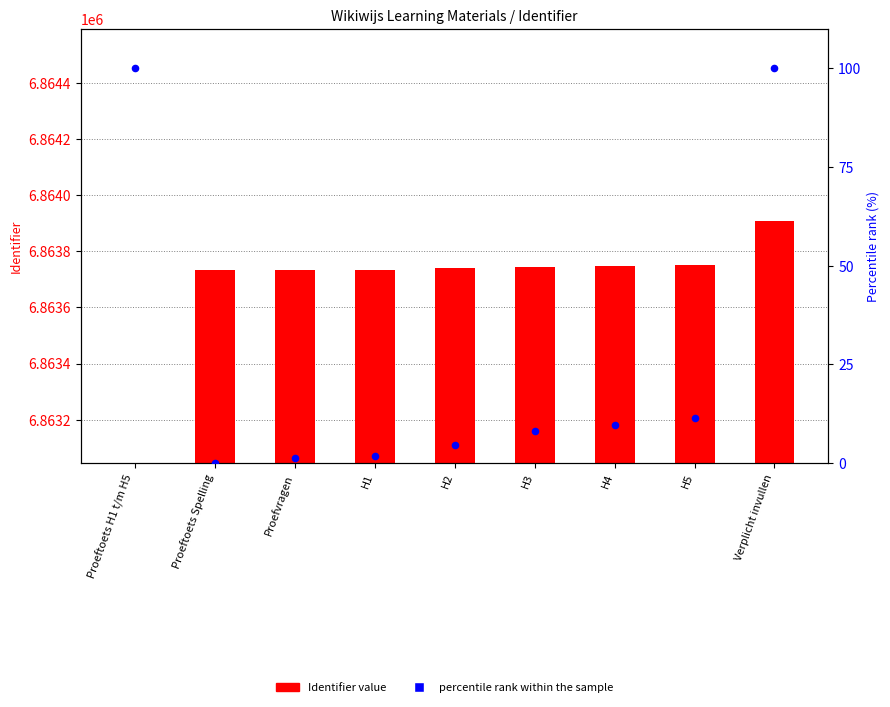

Which series reaches the maximum Y coordinate?

Identifier value